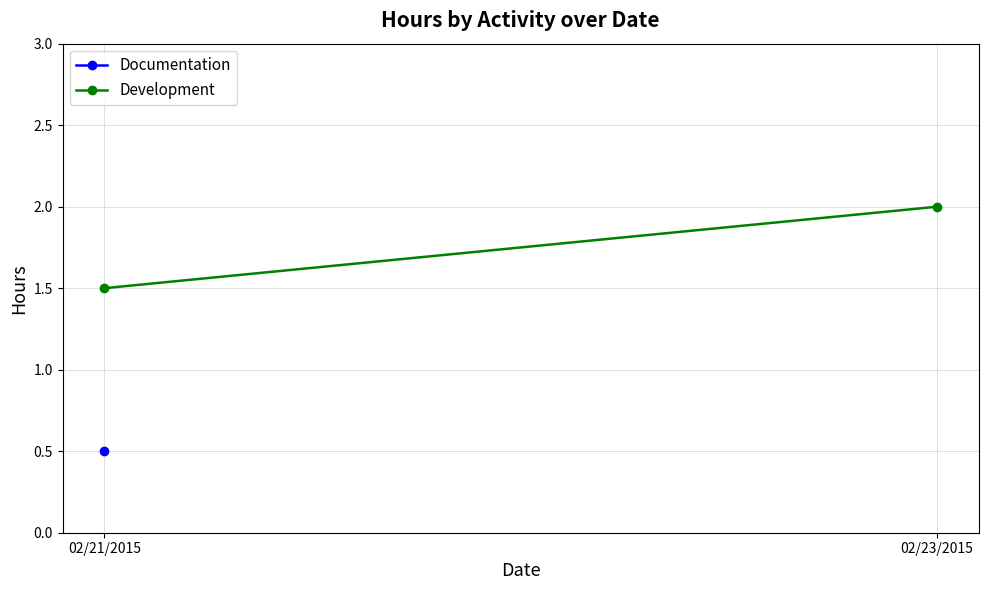

Which category has the highest value across all series?

02/23/2015